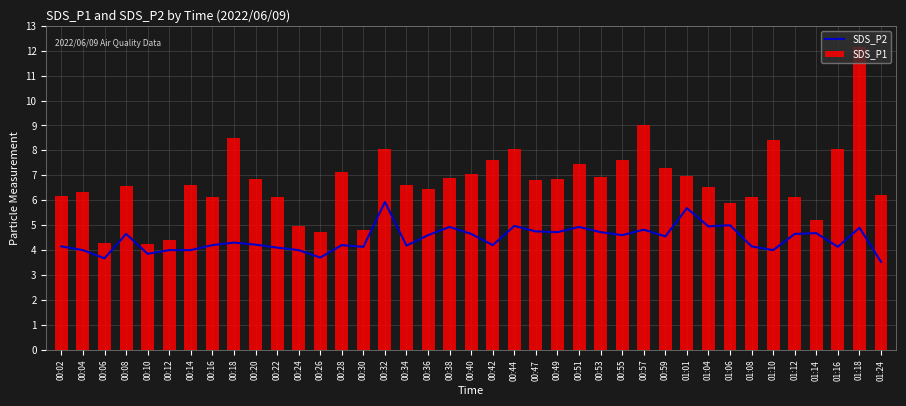

True or false: SDS_P1 has a value of 5.0 at 00:24.

True